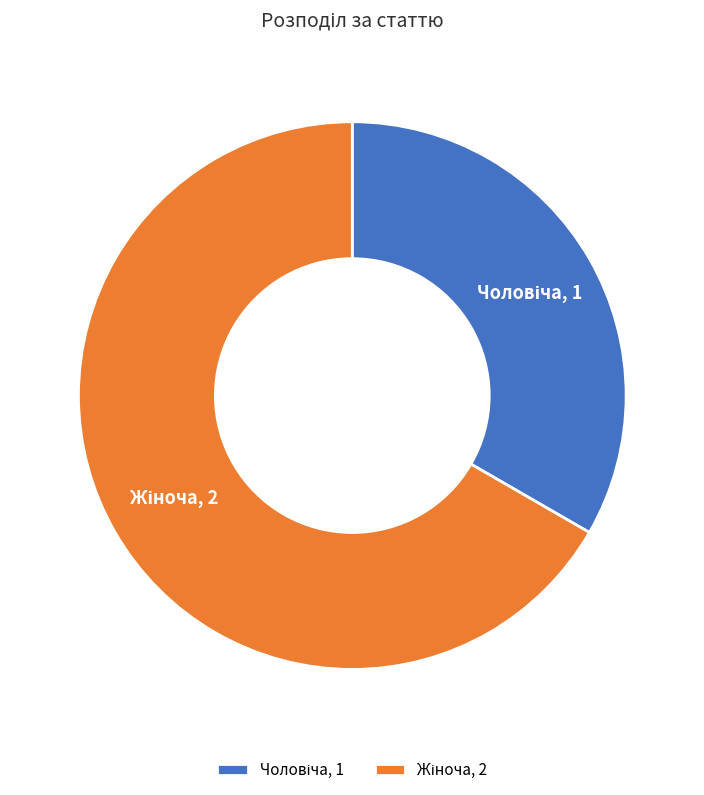

Does any single category account for the majority?

Yes